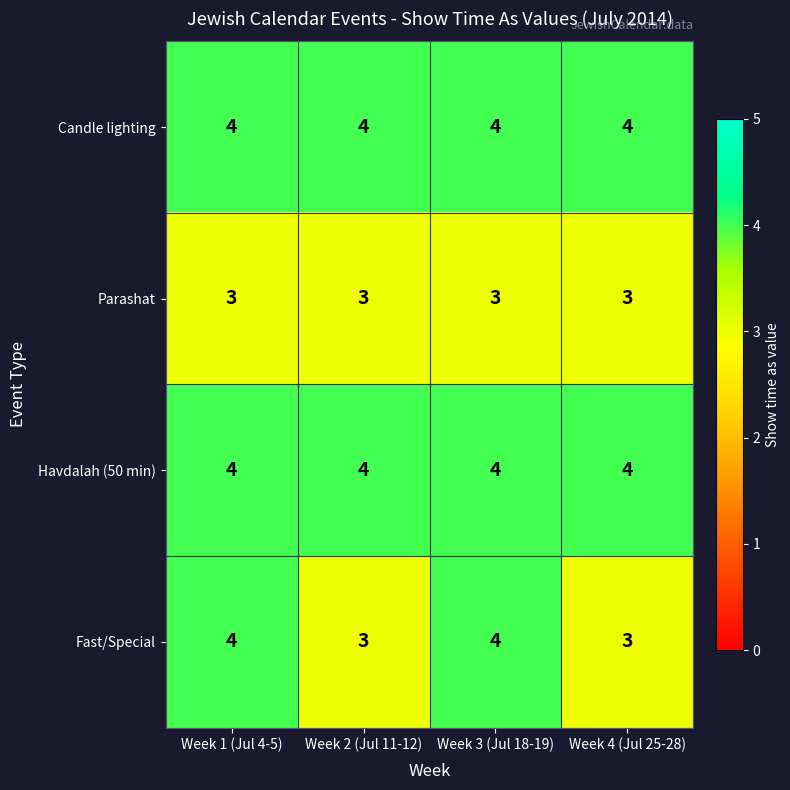

Reading left to right, what are all the values shown in this chart?

Candle lighting: 4	4	4	4
Parashat: 3	3	3	3
Havdalah (50 min): 4	4	4	4
Fast/Special: 4	3	4	3